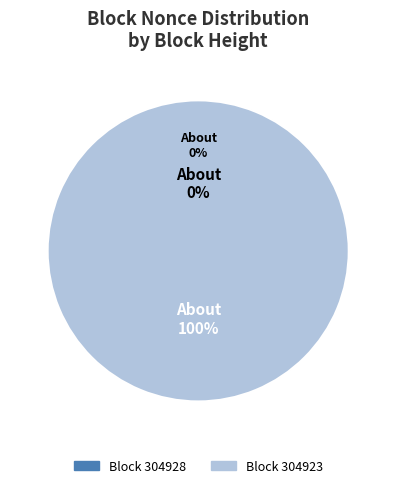

Rank the categories by value from highest to lowest.

304923, 304928